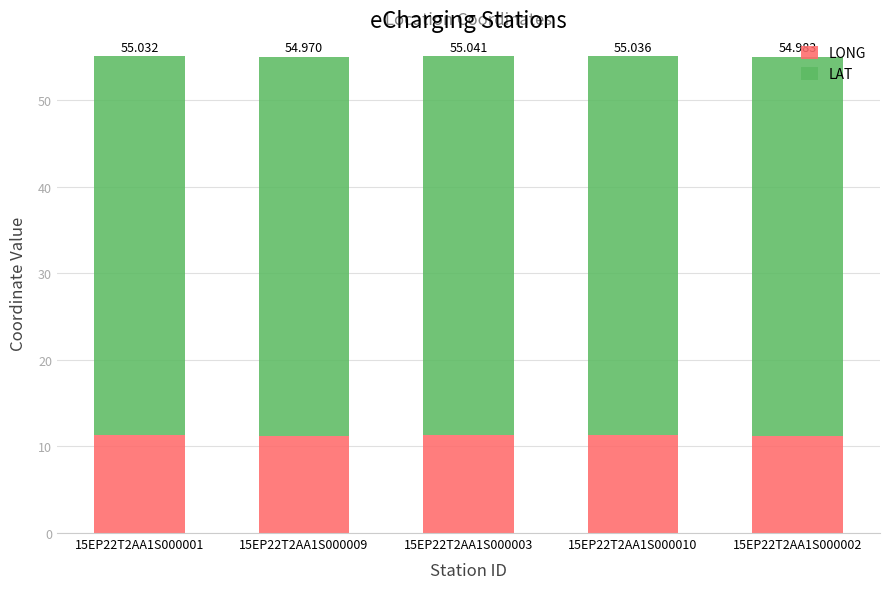

What value does the LONG series have at 15EP22T2AA1S000001?

11.3